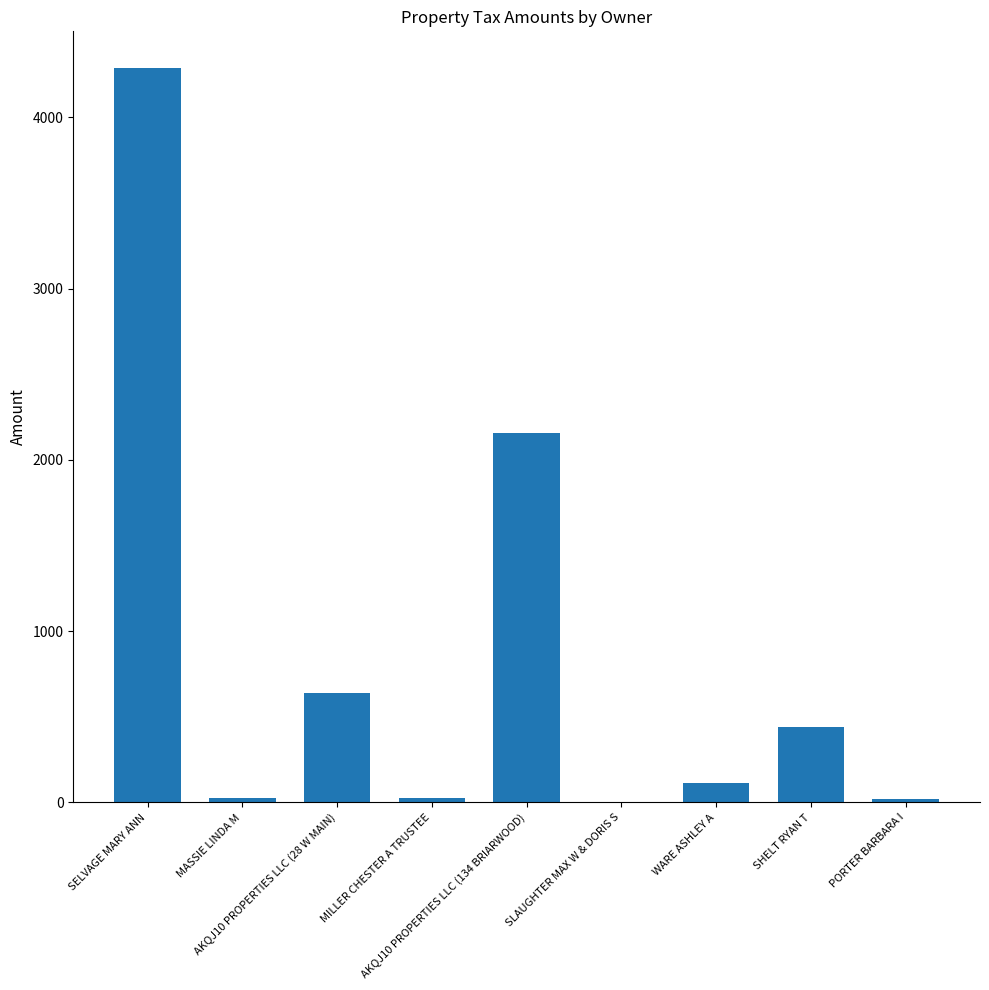

How many values exceed 113?

5